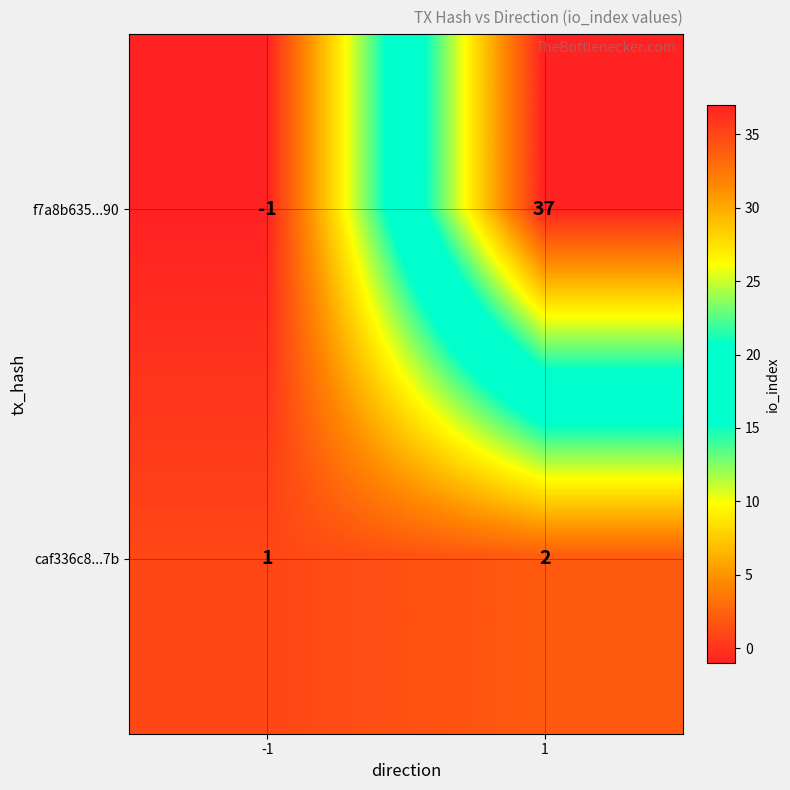

Reading left to right, transcribe all the data shown in this chart.

f7a8b635...90: -1=-1	1=37
caf336c8...7b: -1=1	1=2